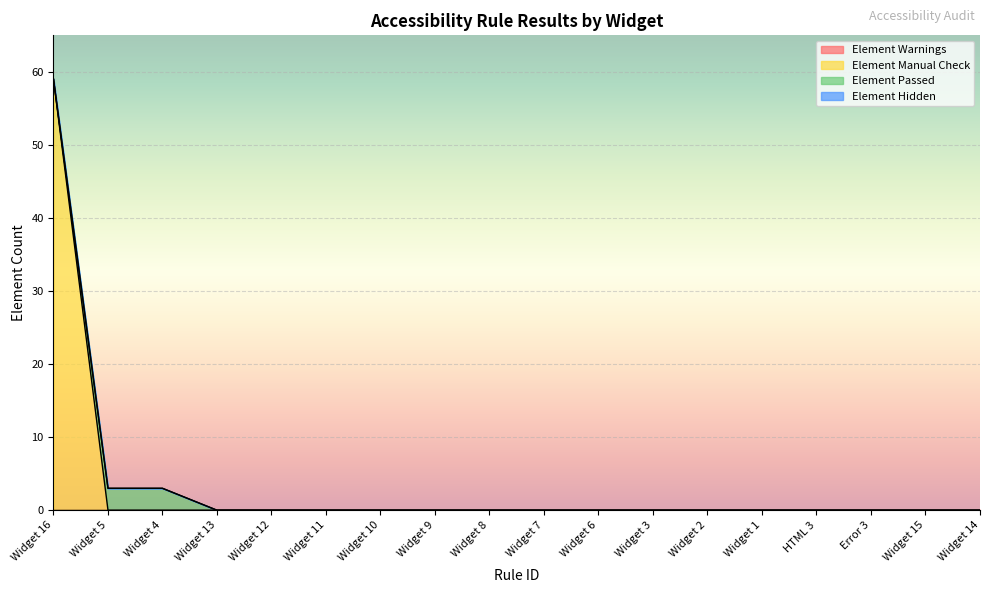

How many series are shown in this chart?

4